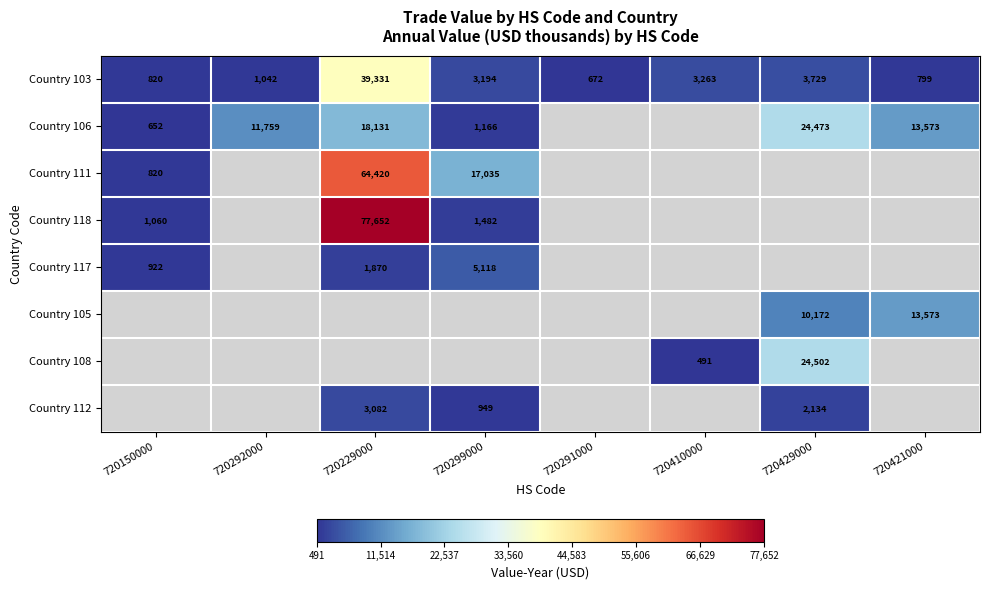

Is the value of Country 106 at 720429000 greater than the value of Country 103 at 720410000?

Yes